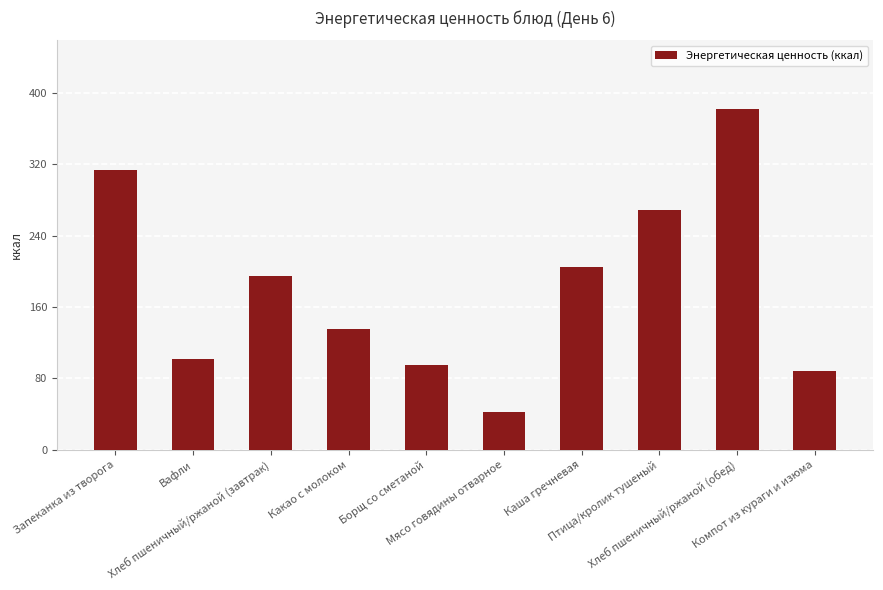

What is the change in value from Запеканка из творога to Каша гречневая?

-108.3